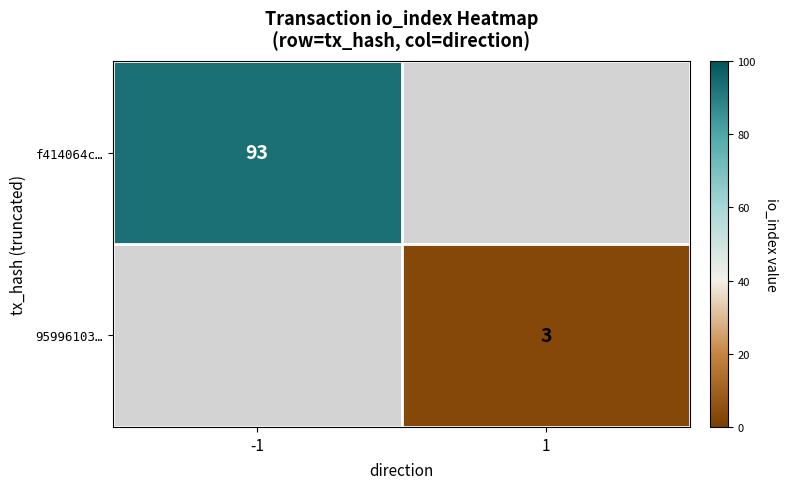

True or false: f414064c… has a value of 93 at -1.

True